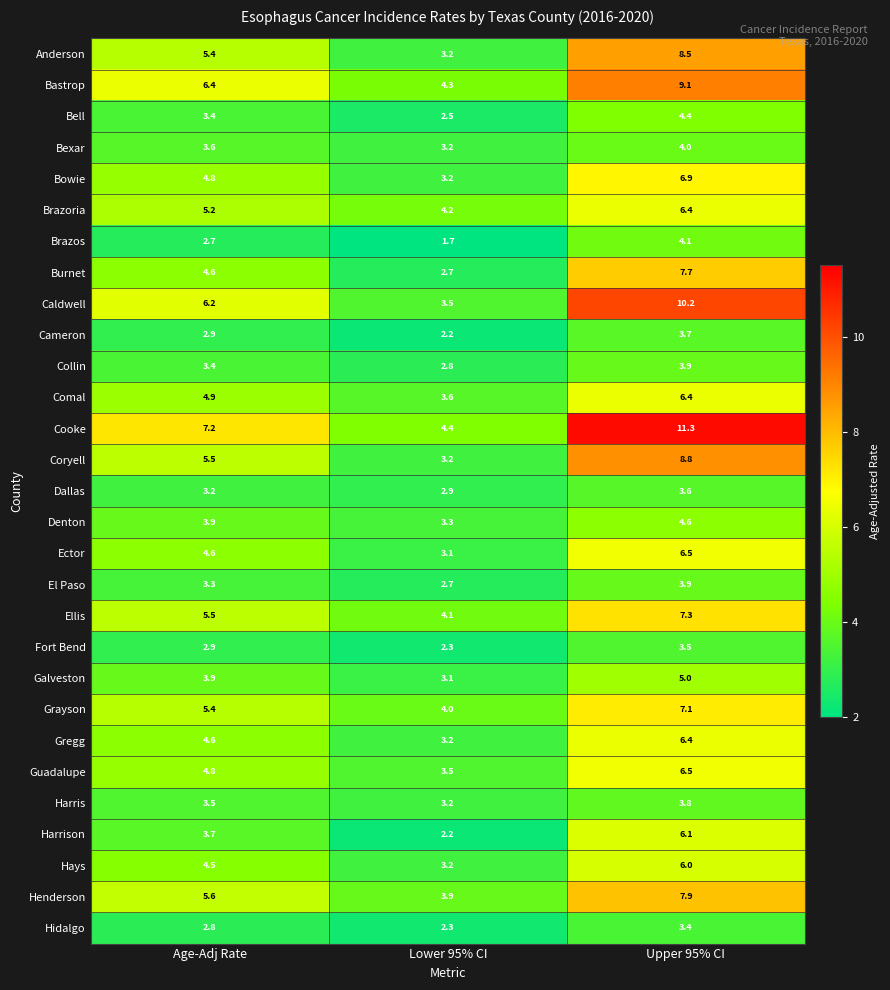

What is the smallest value displayed?

1.7